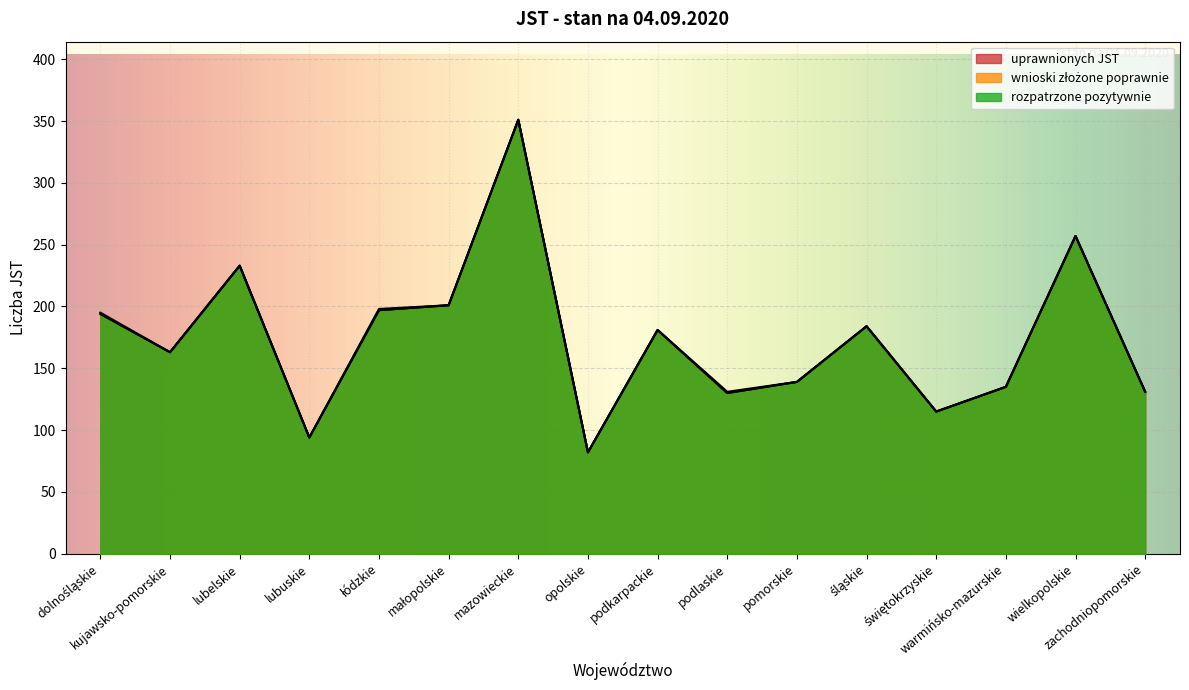

In rozpatrzone pozytywnie, how many points are higher than both neighbors (excluding endpoints)?

5